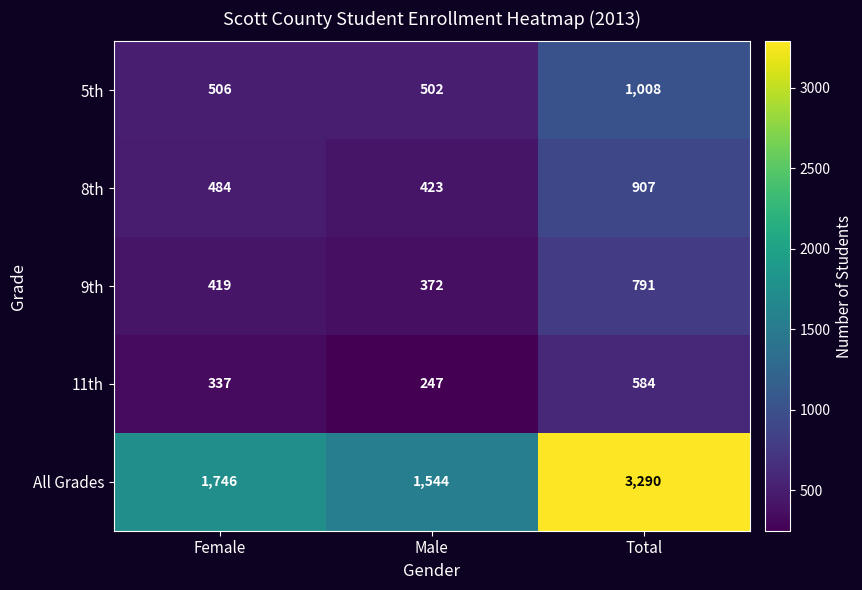

At how many categories does at least one series exceed 2773?

1